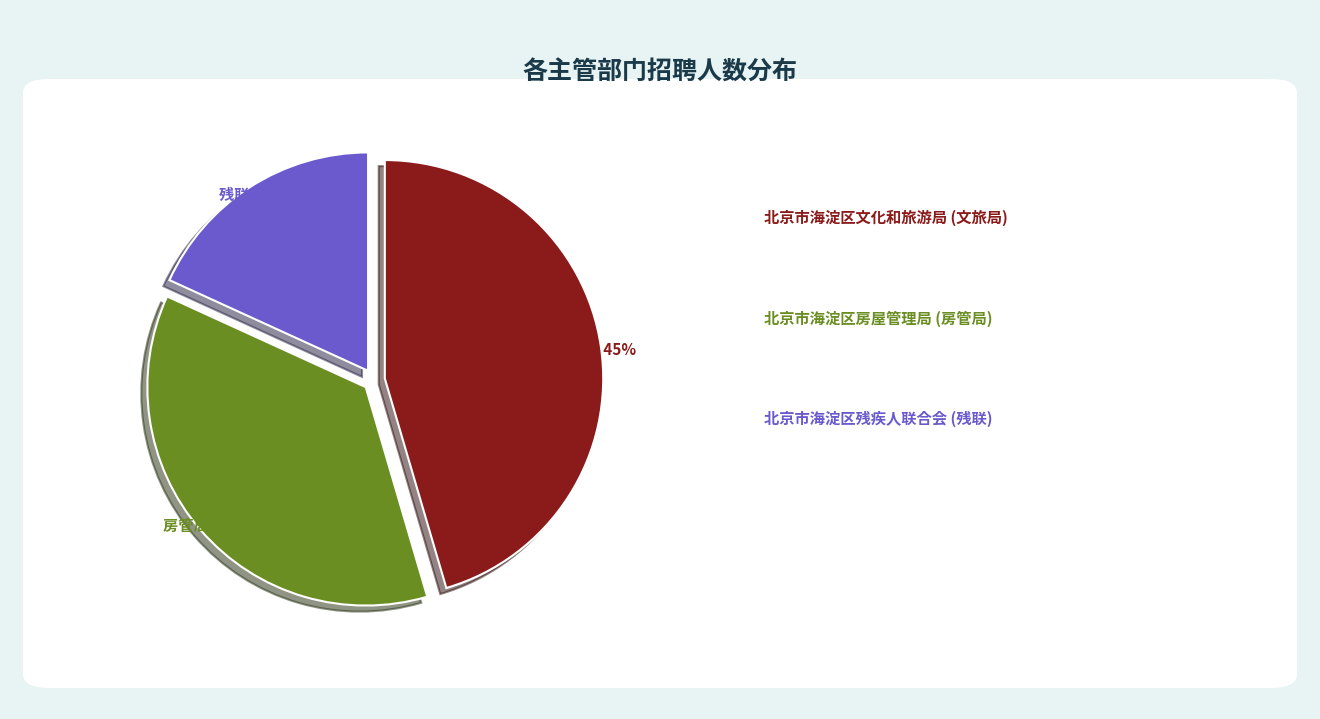

To the nearest percent, what is the difference between the largest and smallest slice percentages?

27%